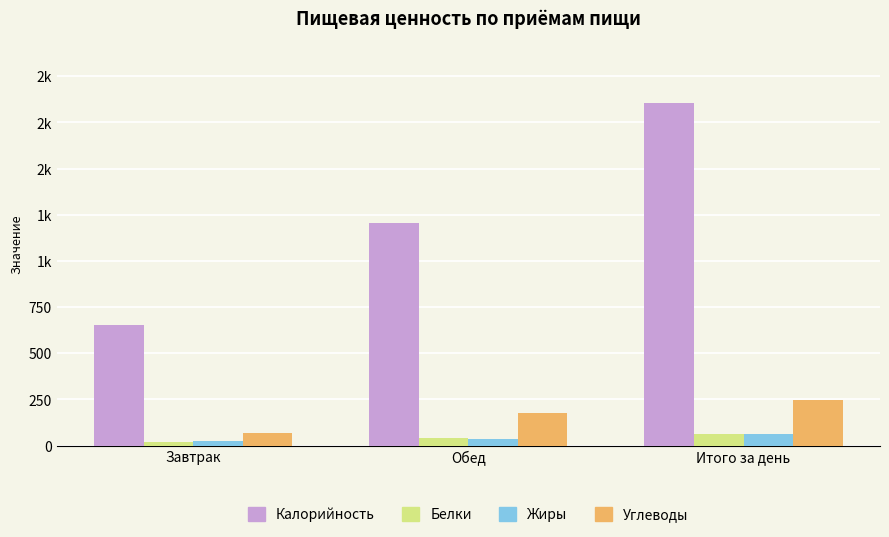

What is the approximate value of Белки at Завтрак?

18.4